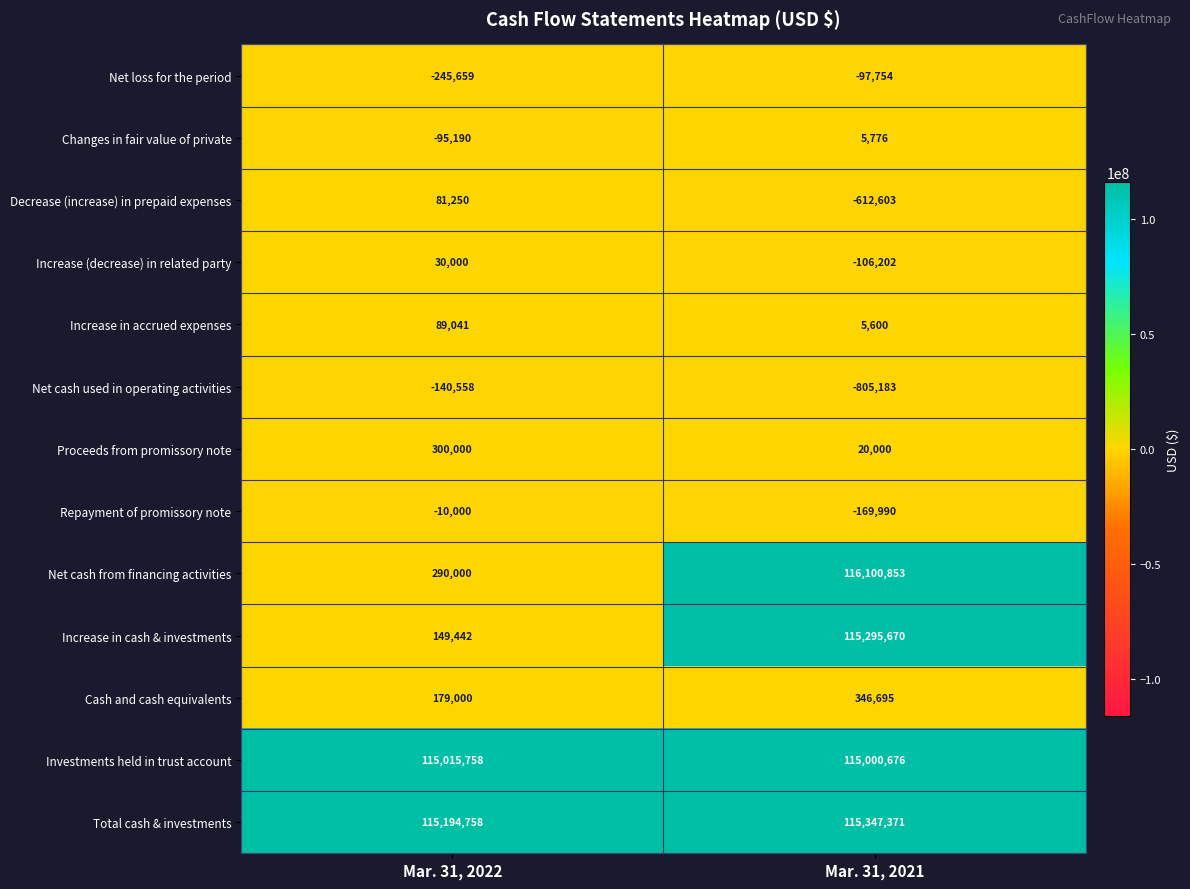

Where is Increase in cash & investments nearest to the value 57722556?

Mar. 31, 2022